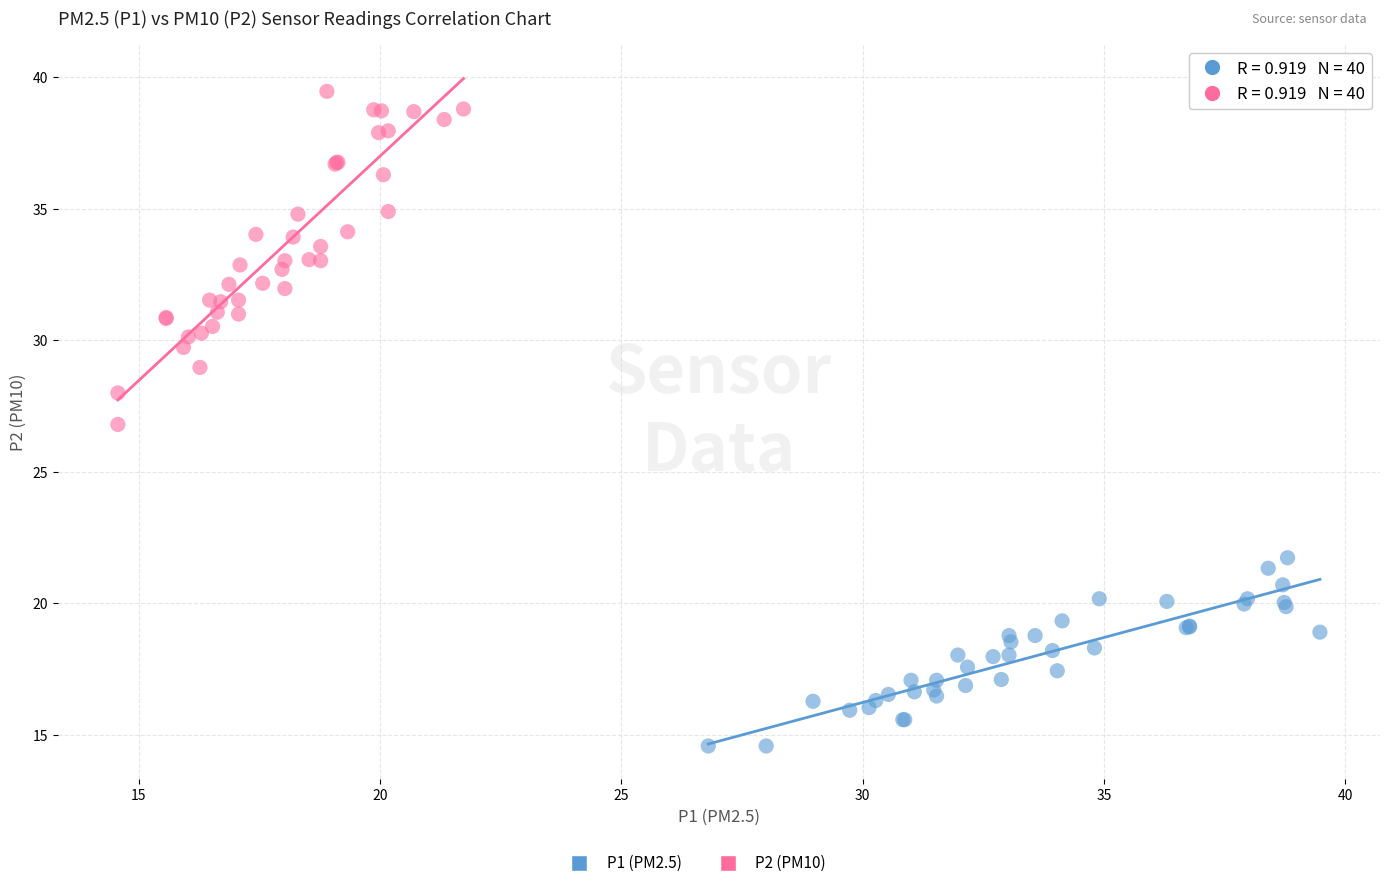

Which series contains the highest Y value?

P2 (PM10)